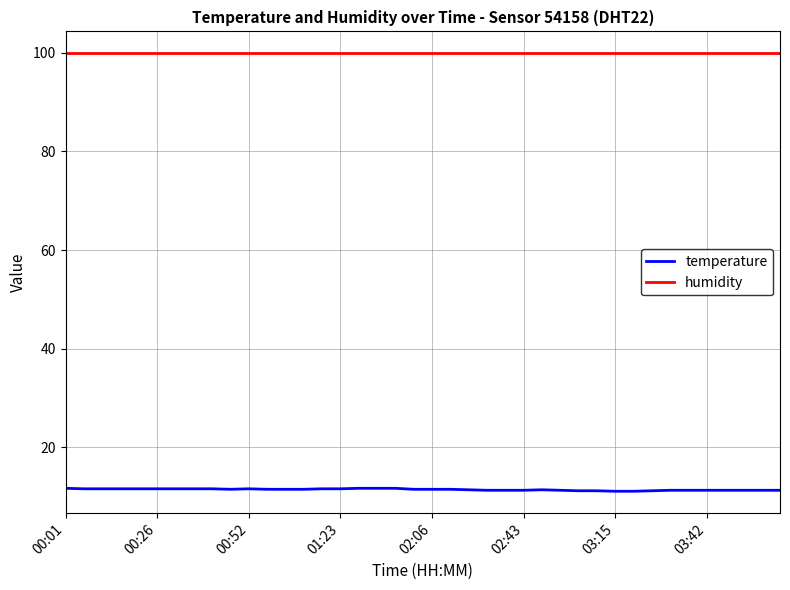

What is the minimum value shown in the chart?

11.1